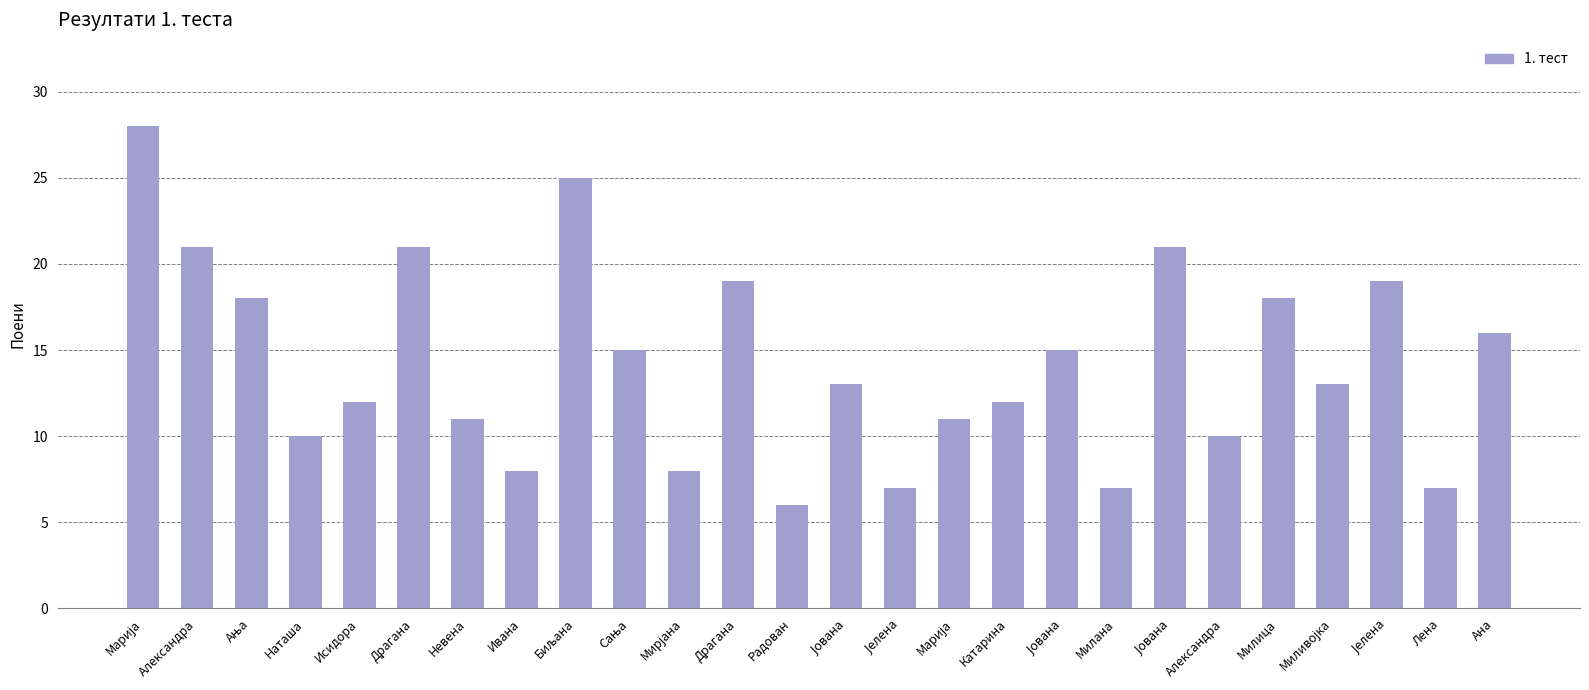

Reading left to right, list all the values displayed in this chart.

28	21	18	10	12	21	11	8	25	15	8	19	6	13	7	11	12	15	7	21	10	18	13	19	7	16